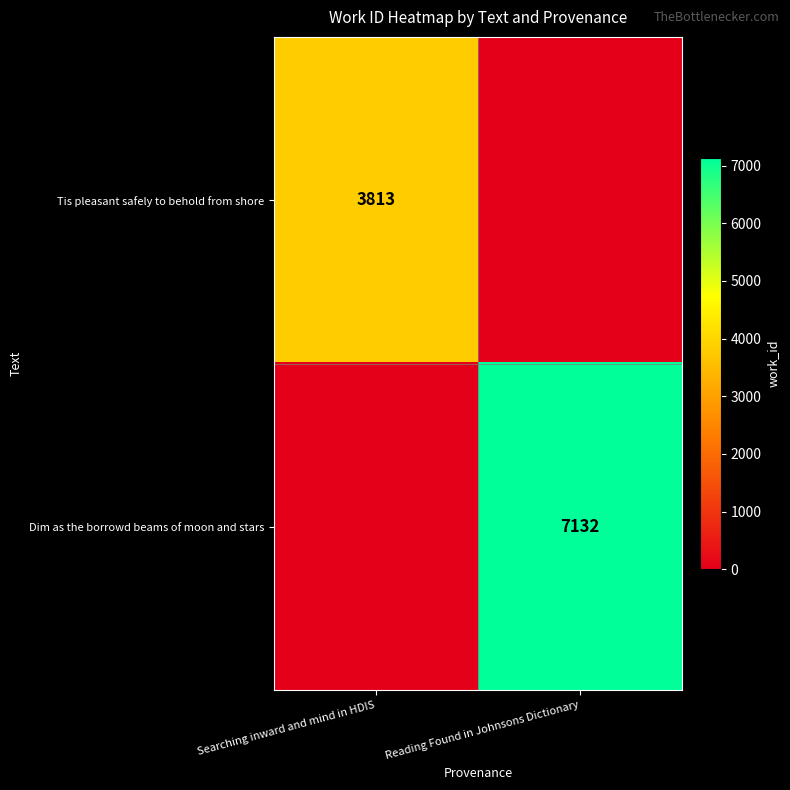

At which category does the chart reach its minimum across all series?

Reading Found in Johnsons Dictionary